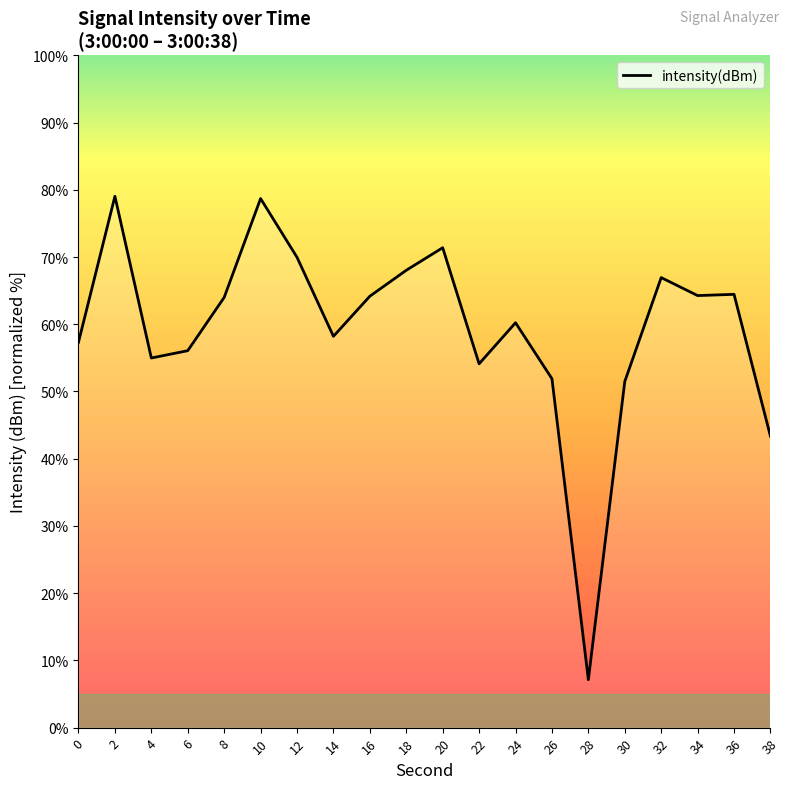

True or false: there are more than 2 points higher than both neighbors.

True